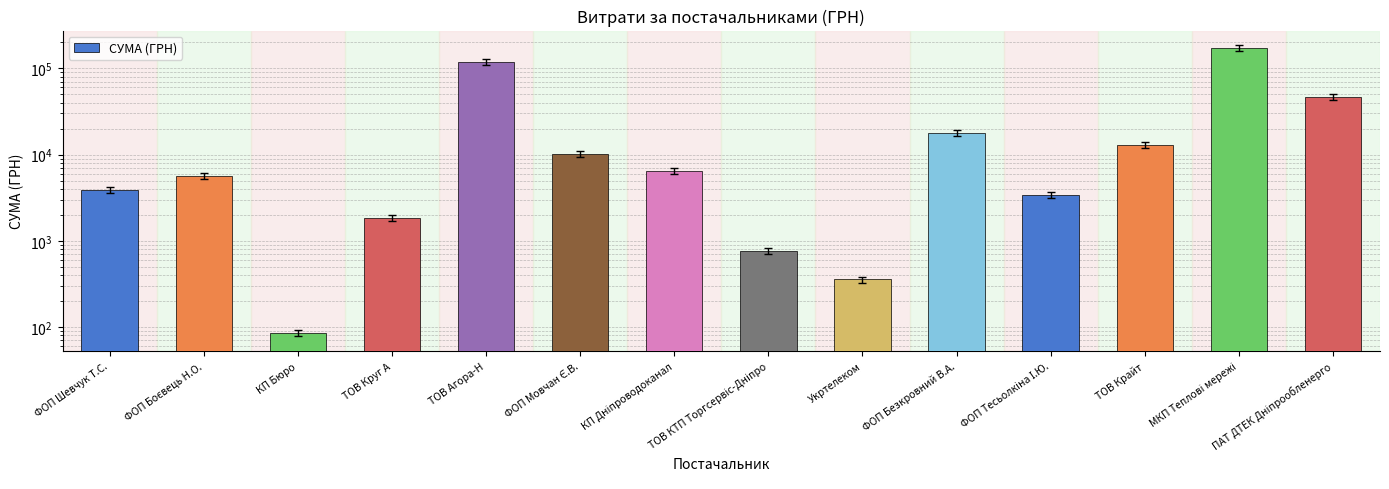

At which label is the value closest to 86117?

ТОВ Агора-Н